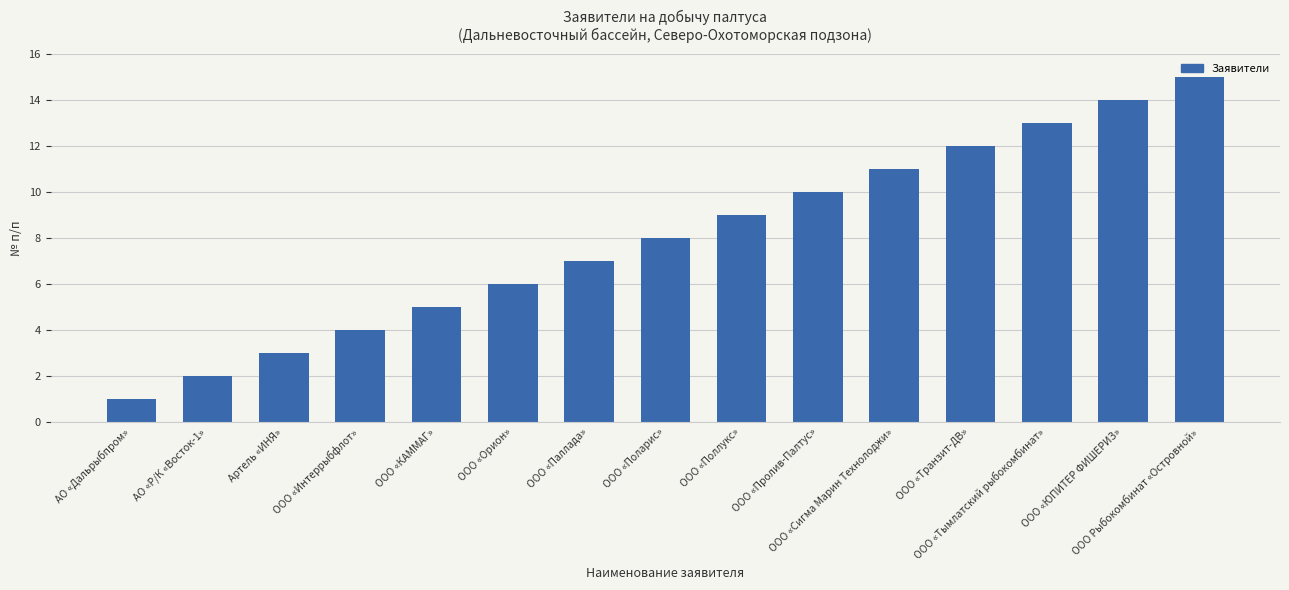

Are the bars grouped side by side (vs. stacked)?

No